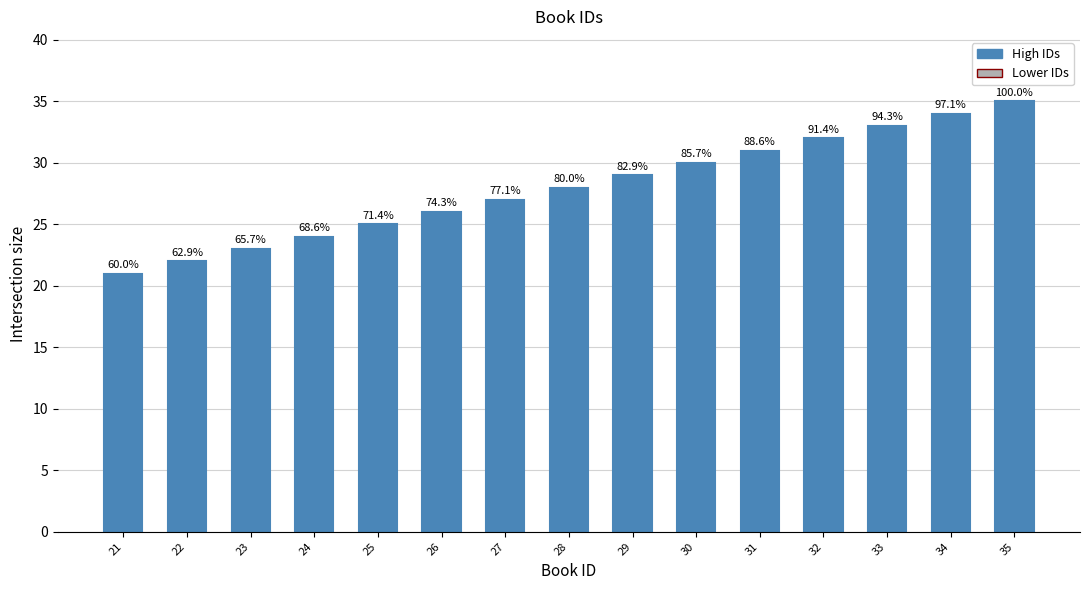

Is it true that the value at 33 is 33?

True